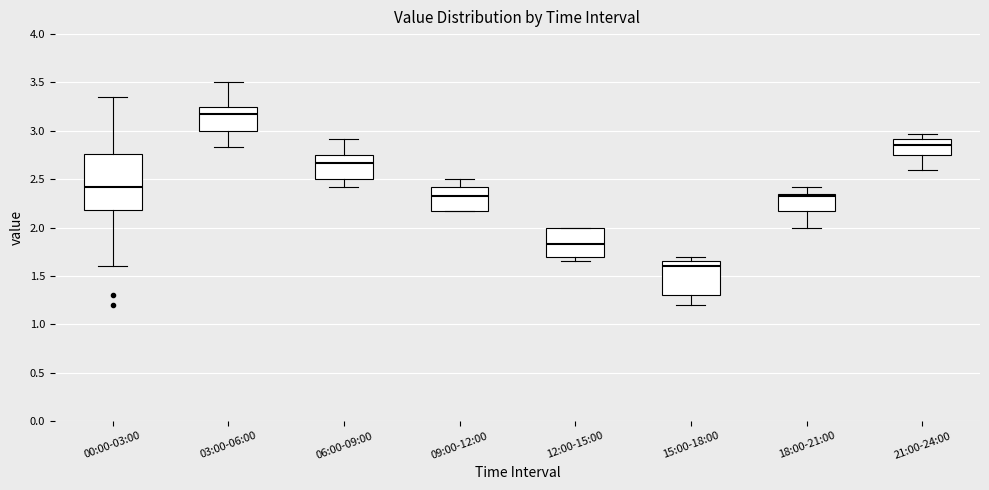

Which box's median line is the highest?

03:00-06:00